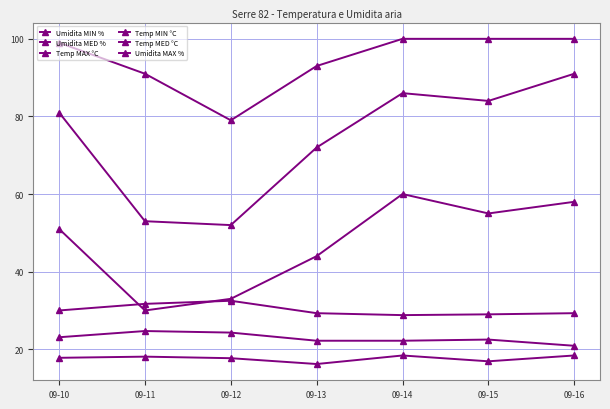

How many data points in Umidita MED % are less than 81?

3